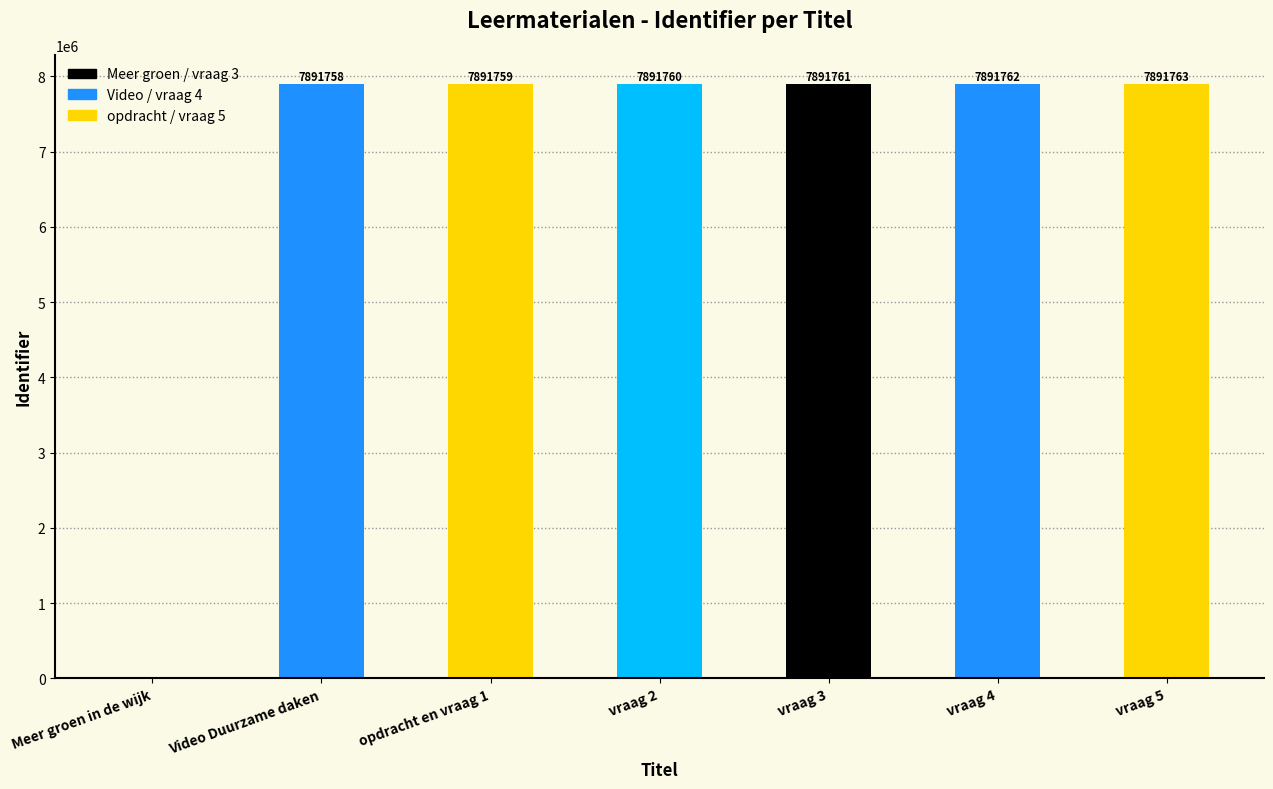

How many values are above zero?

6